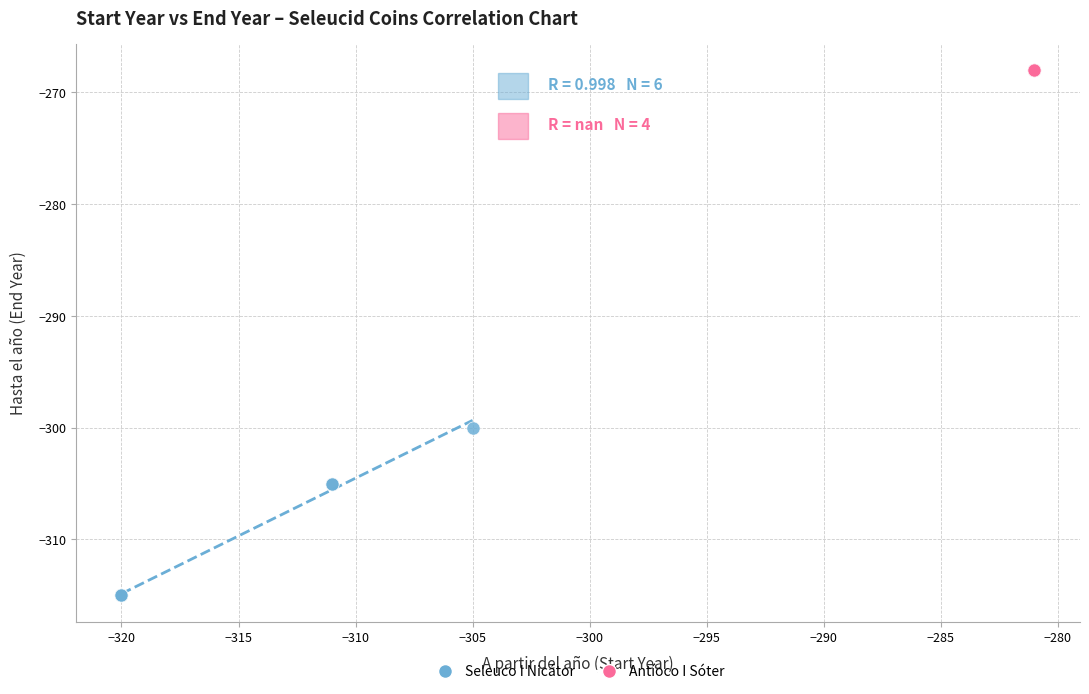

Which series contains the lowest Y value?

Seleuco I Nicátor